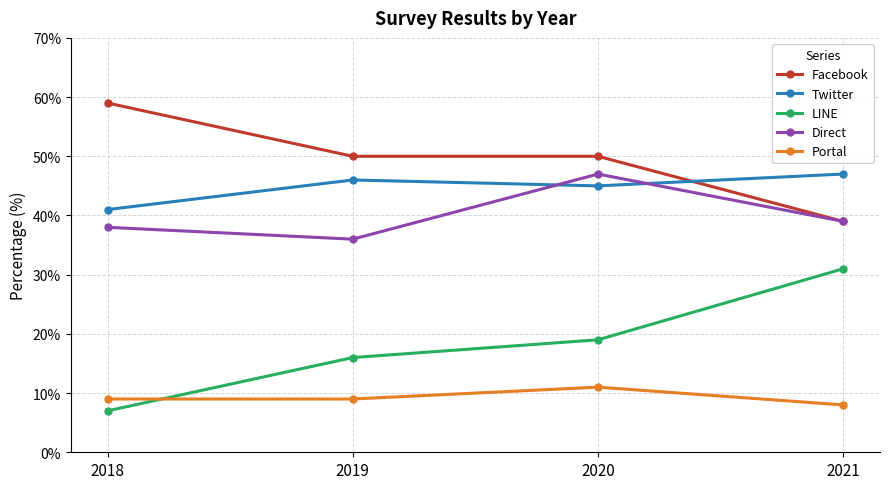

What is the difference between the Portal values at 2019 and 2021?

1